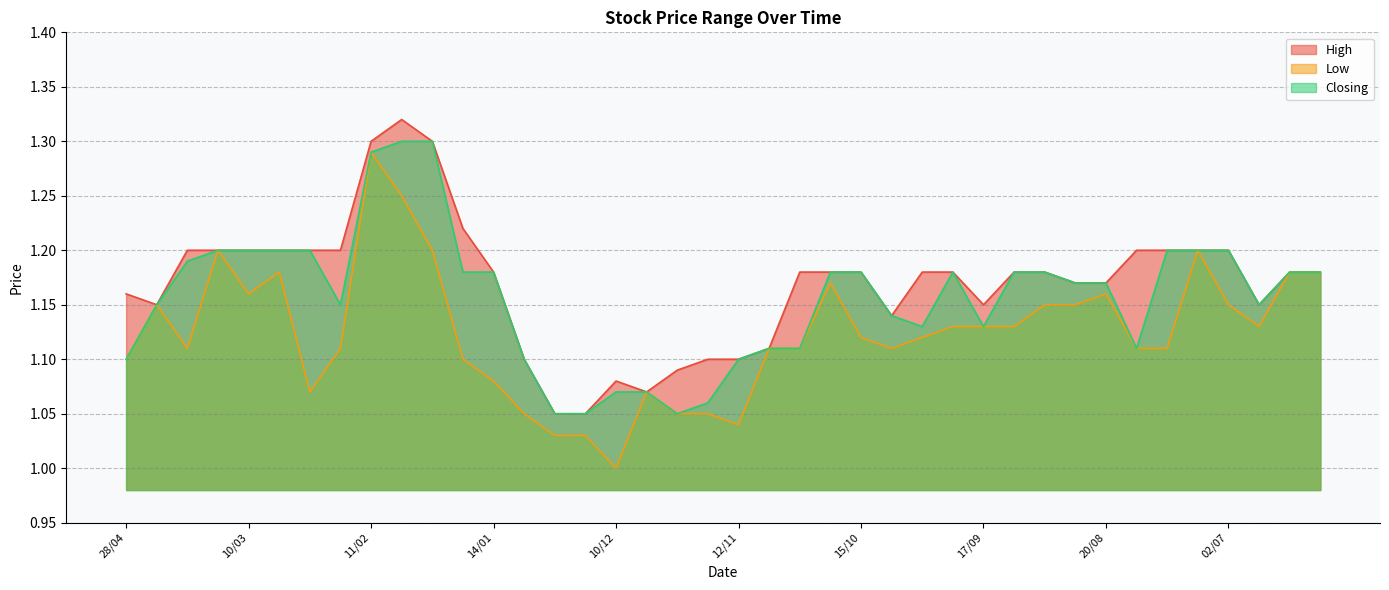

How many lines are shown in the chart?

3